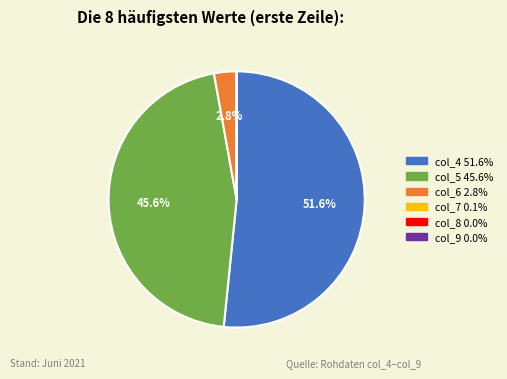

Does any single category account for the majority?

Yes